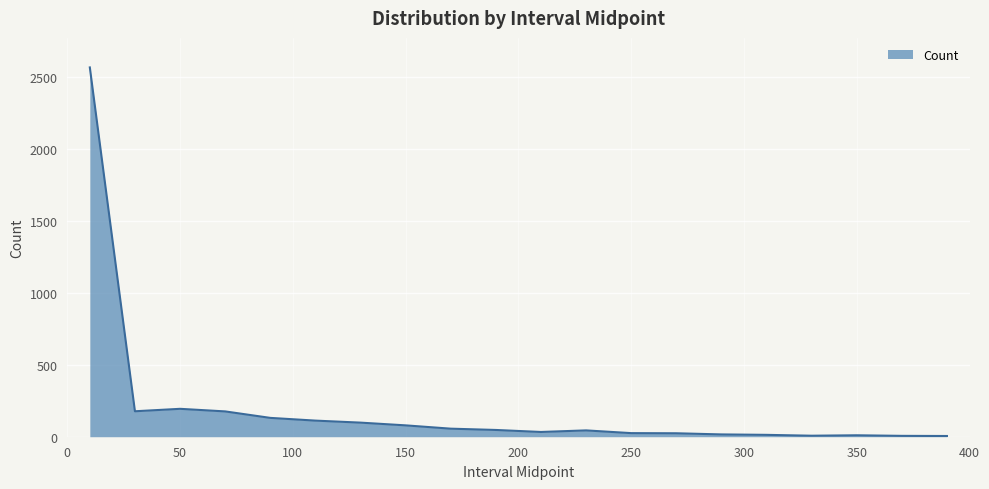

What is the difference between the maximum and minimum values?

2563